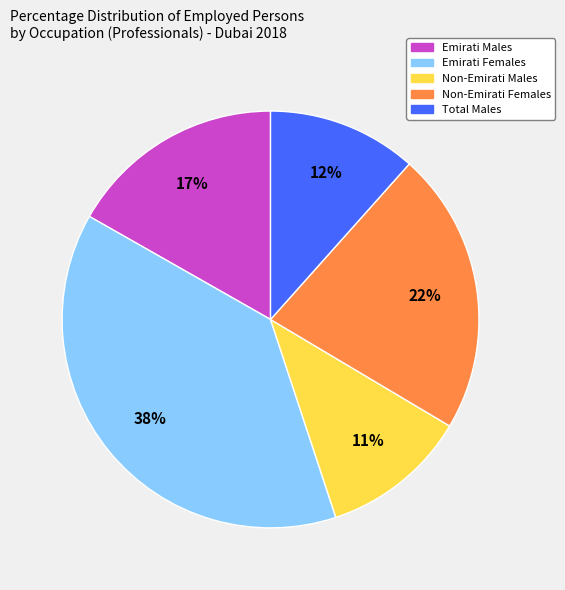

How many segments does this pie chart have?

5